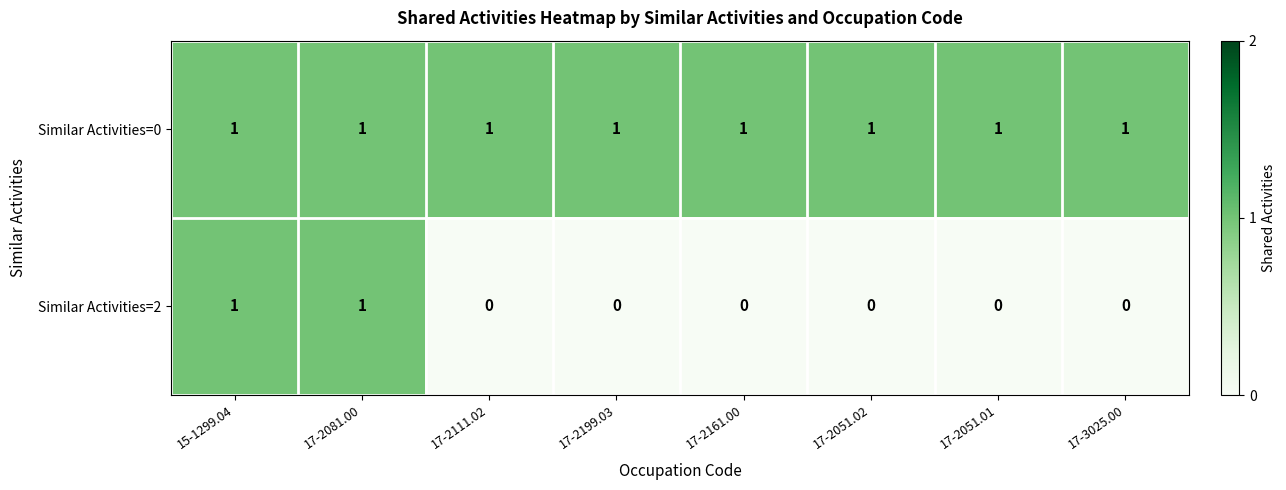

Reading left to right, list all the values displayed in this chart.

Similar Activities=0: 1	1	1	1	1	1	1	1
Similar Activities=2: 1	1	0	0	0	0	0	0